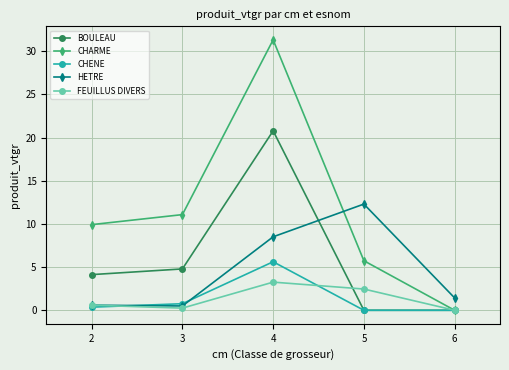

How many intersections are there between HETRE and CHARME?

1